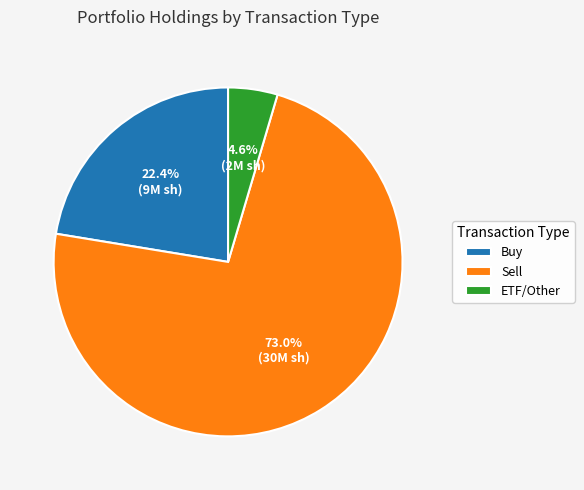

Count the number of slices in the pie.

3